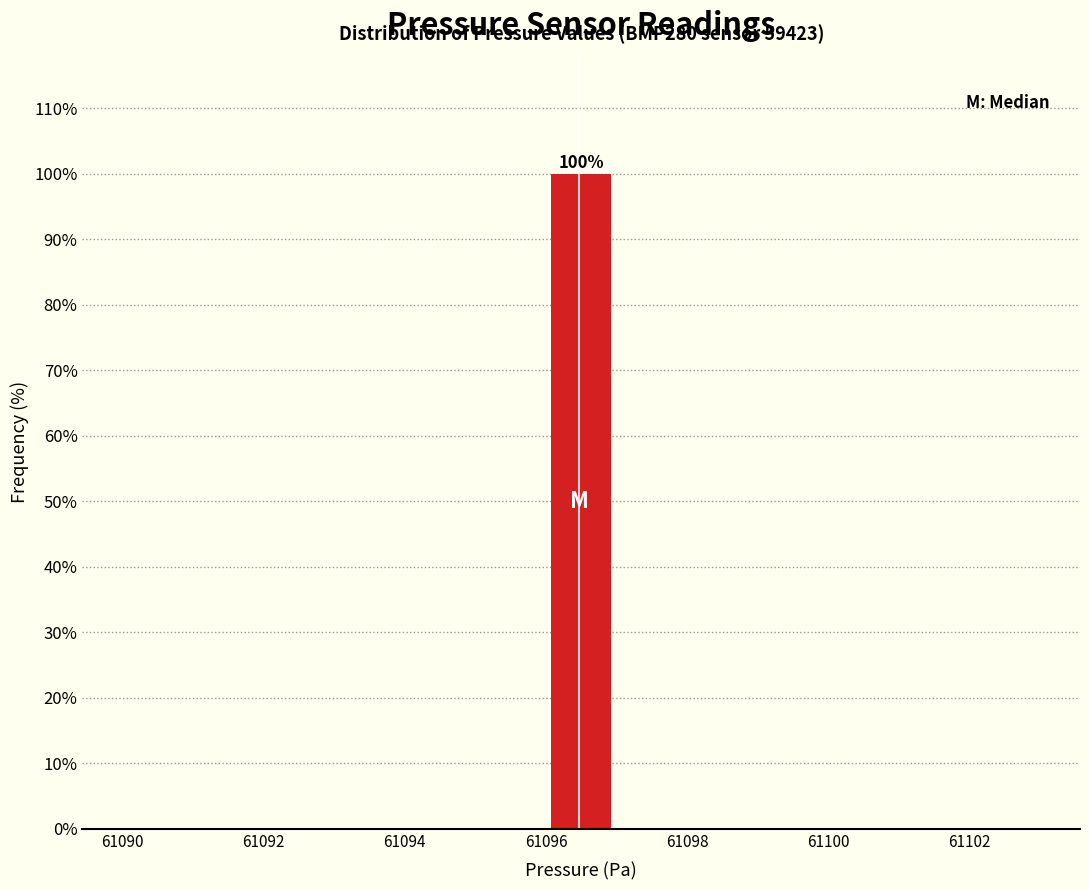

Over which range of the x-axis is the bar tallest?

61096 to 61097